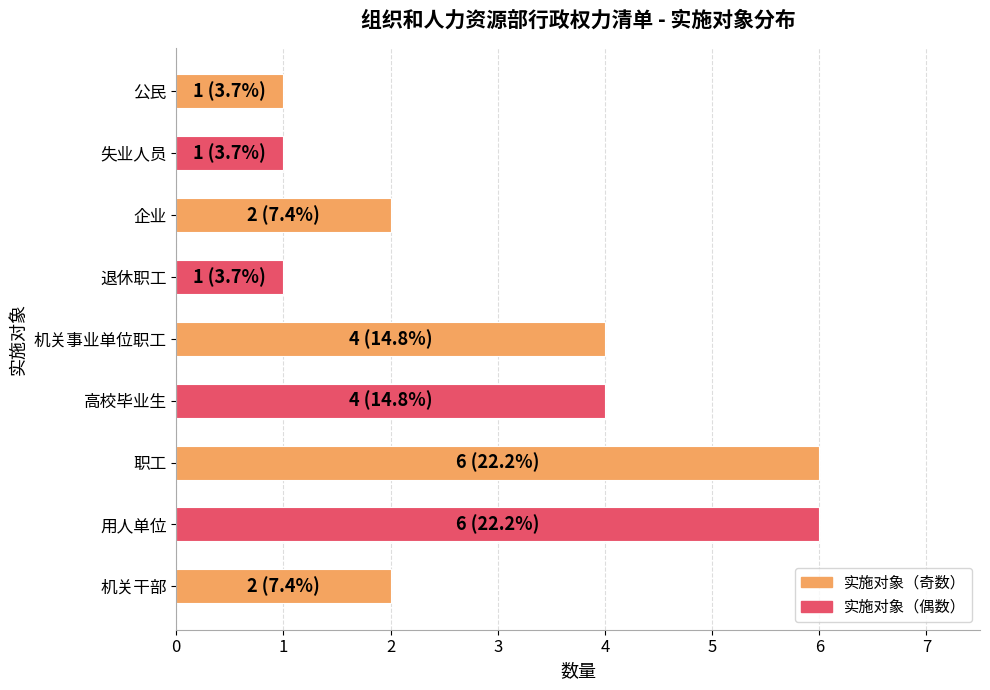

What is the sum of all values?

27